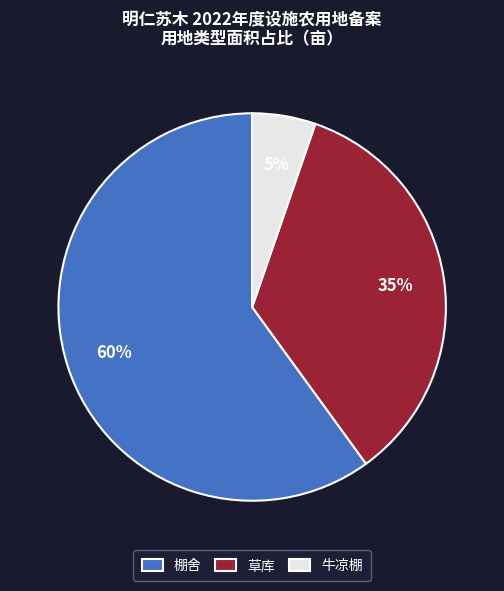

Which category accounts for the majority?

棚舍